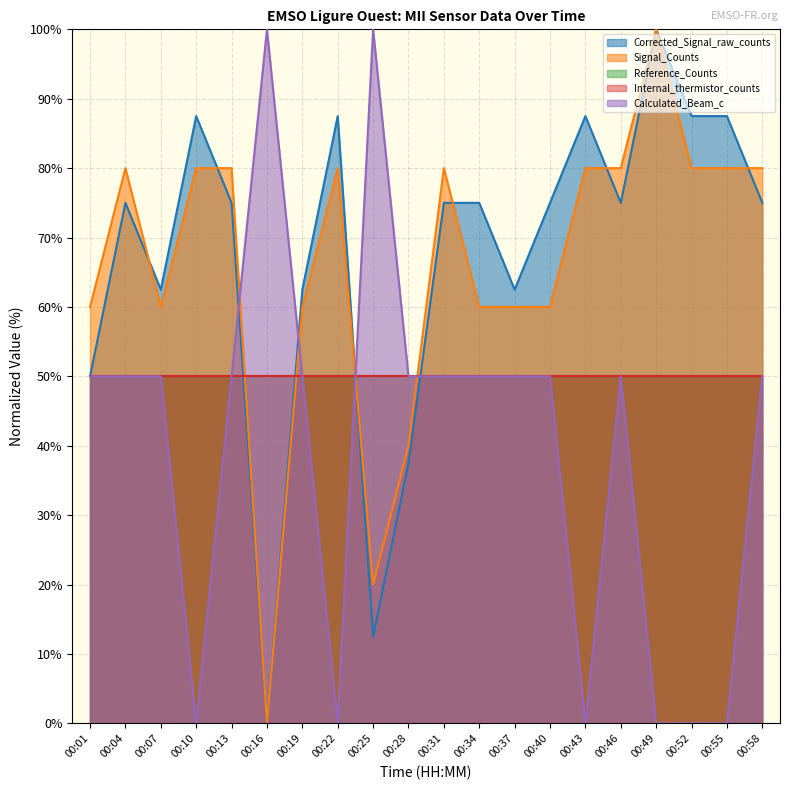

Count the number of categories in the chart.

20